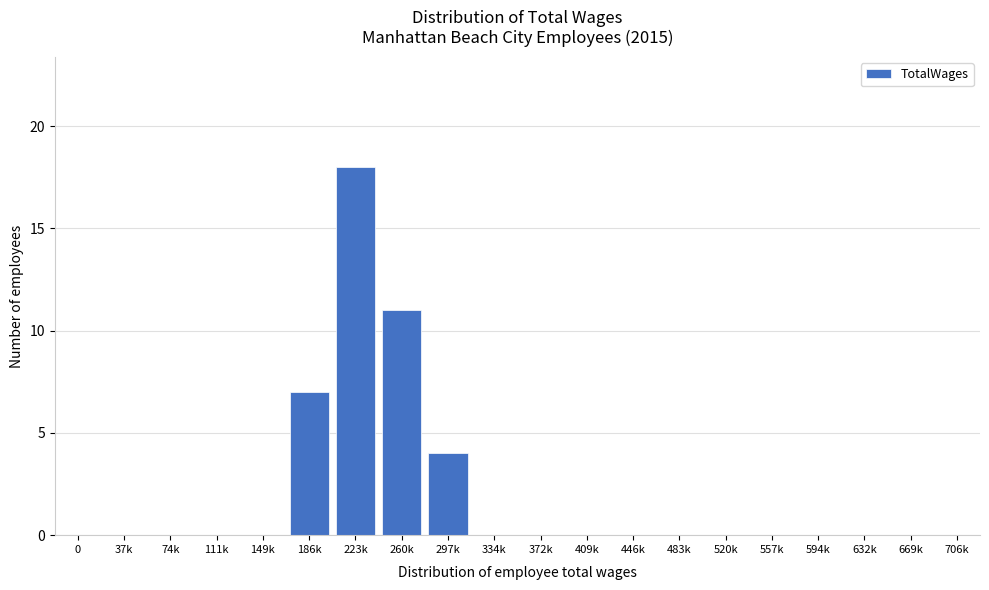

Reading left to right, transcribe all the data shown in this chart.

0=0	37k=0	74k=0	111k=0	149k=0	186k=7	223k=18	260k=11	297k=4	334k=0	372k=0	409k=0	446k=0	483k=0	520k=0	557k=0	594k=0	632k=0	669k=0	706k=0